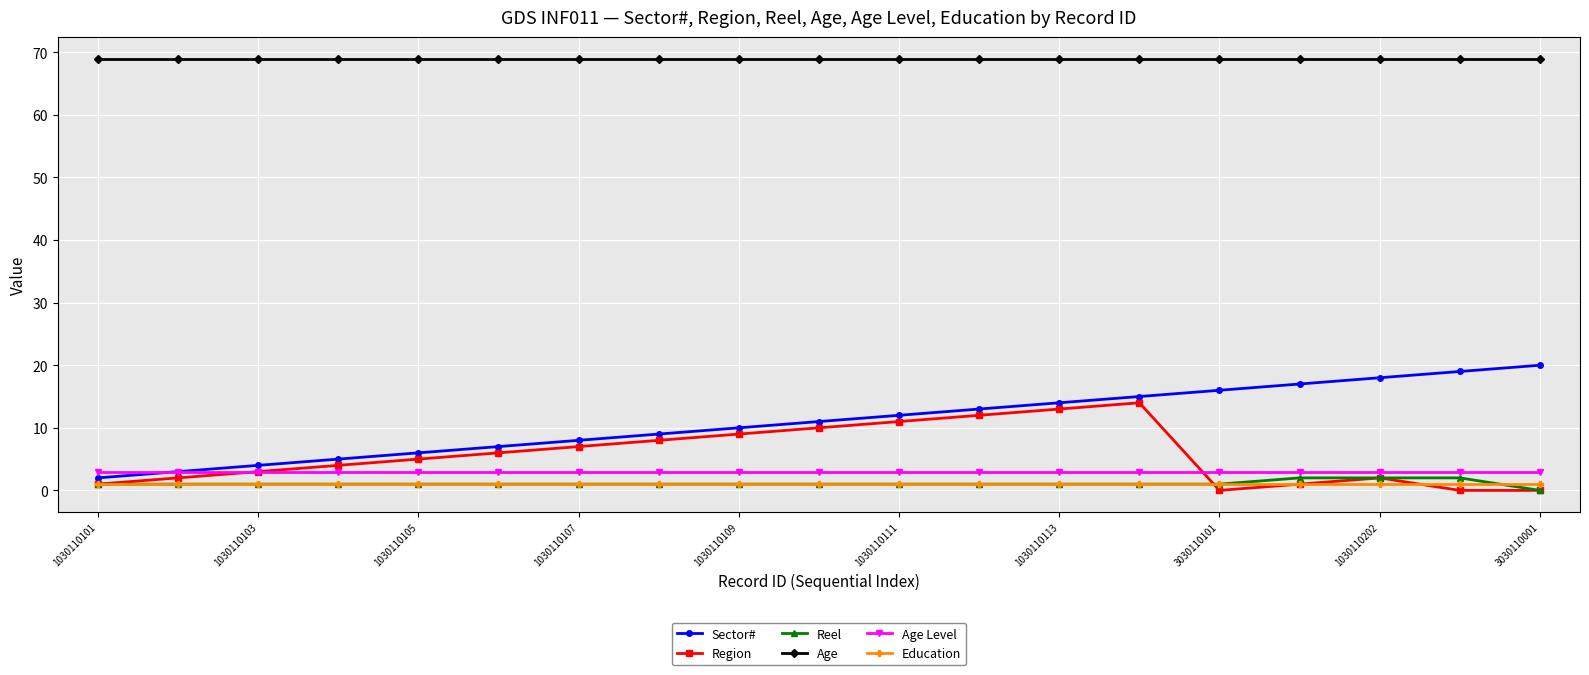

Count the number of categories in the chart.

19